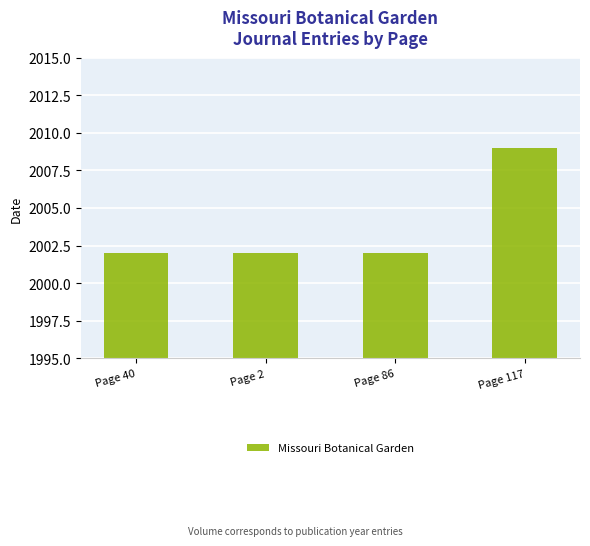

What is the change in value from Page 2 to Page 117?

+7